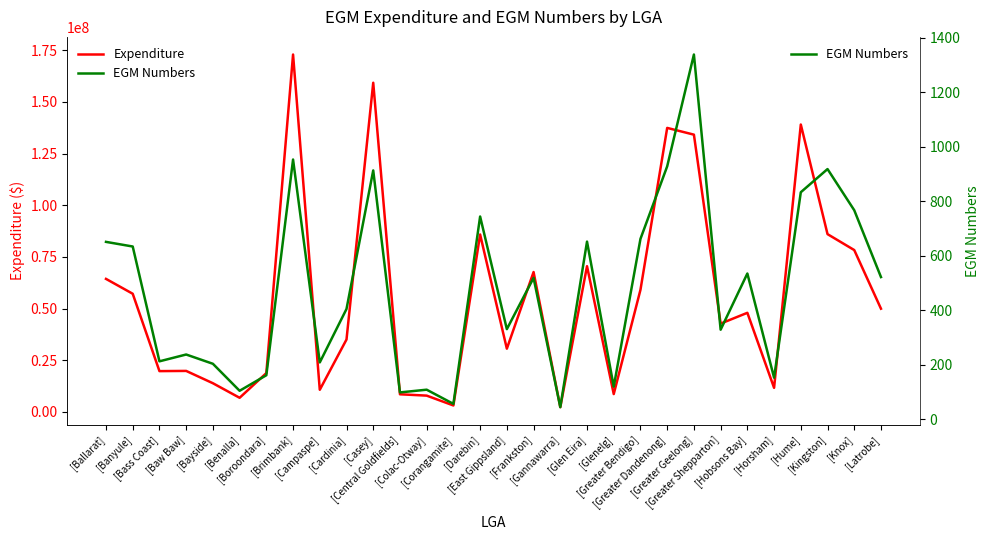

What is the label of the 5th point from the left?

[Bayside]